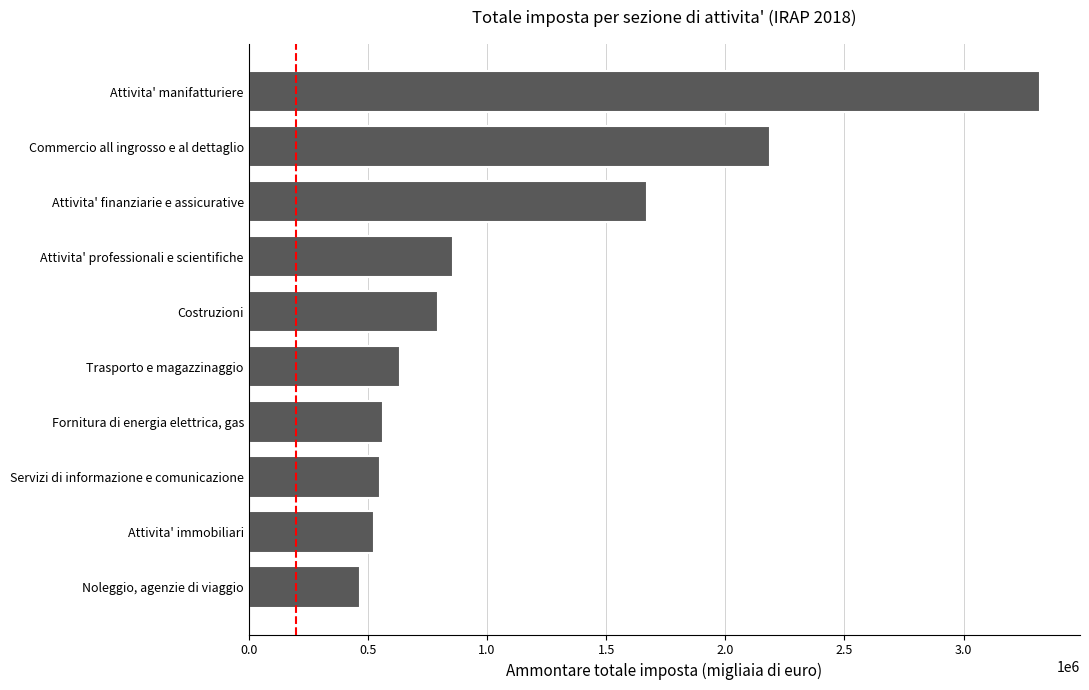

How many series are shown in this chart?

1